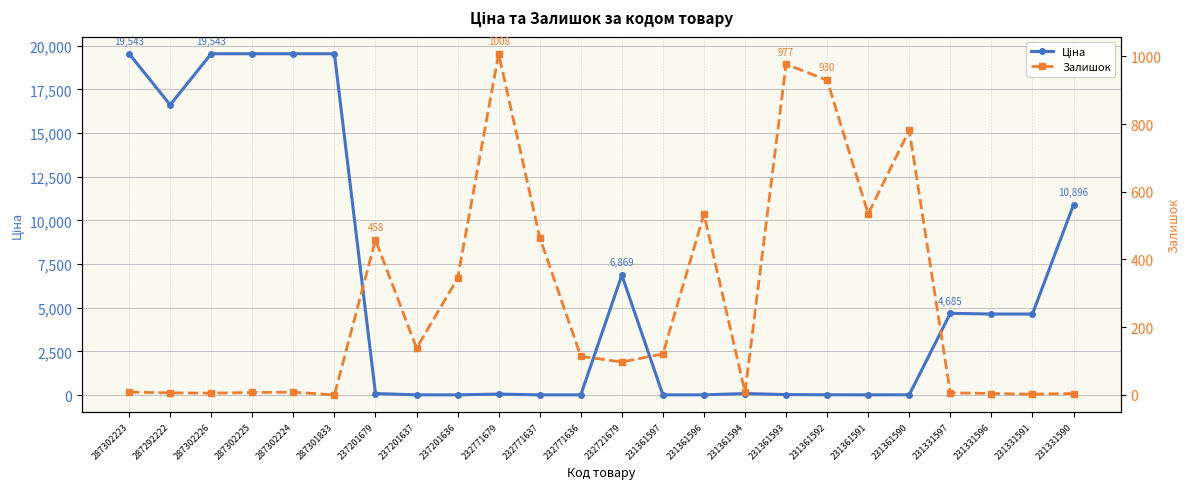

At which label does Ціна reach its minimum?

232771637